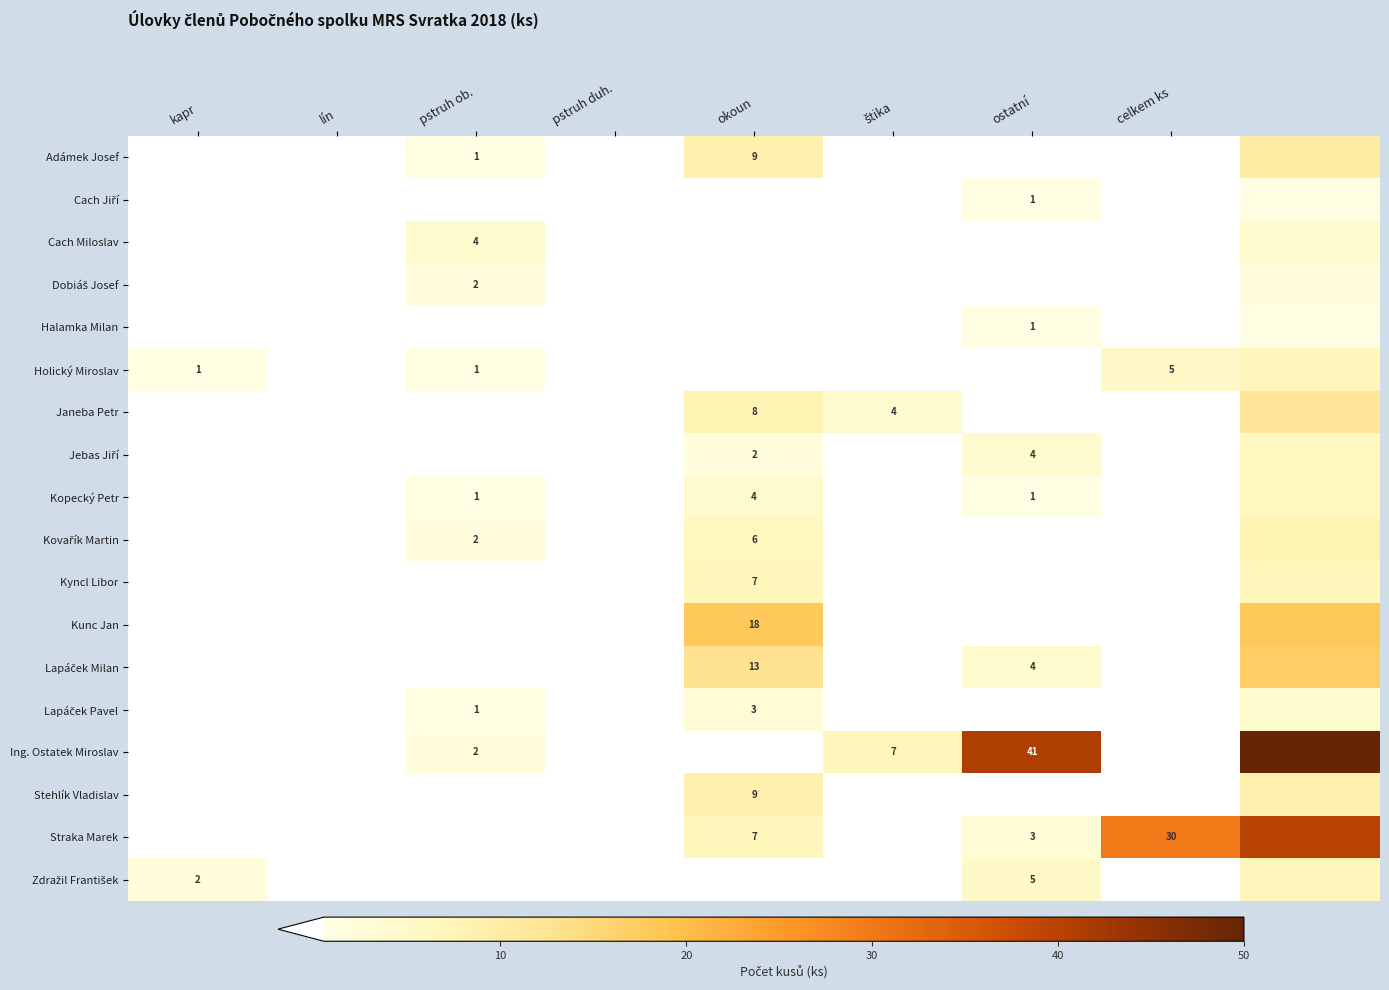

True or false: Straka Marek has a value of 3 at ostatní.

True